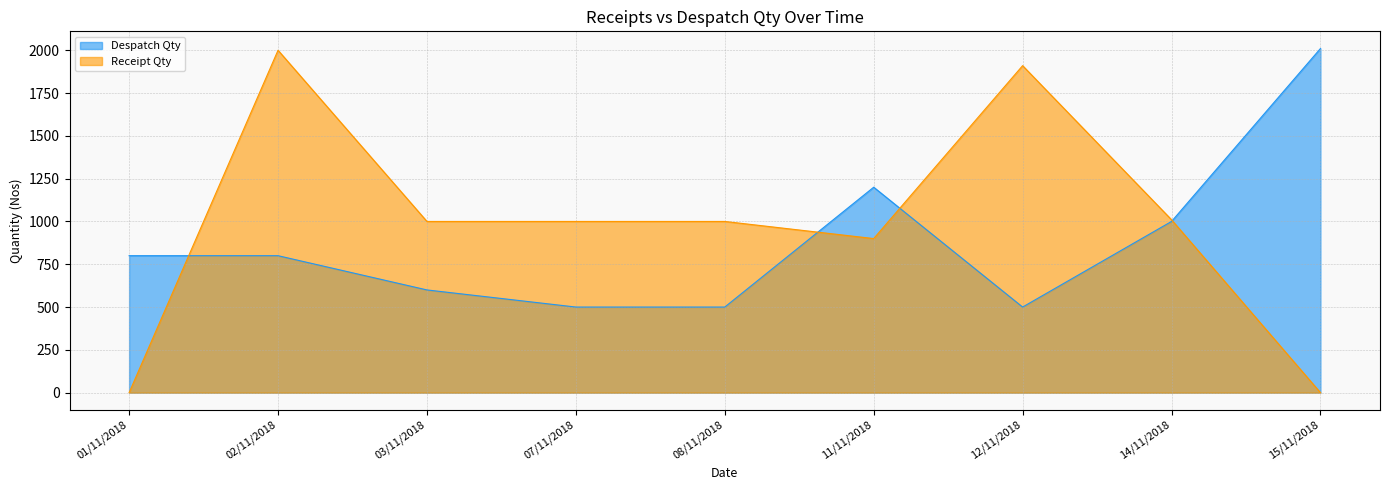

At which label does Receipt Qty first exceed 1000?

02/11/2018